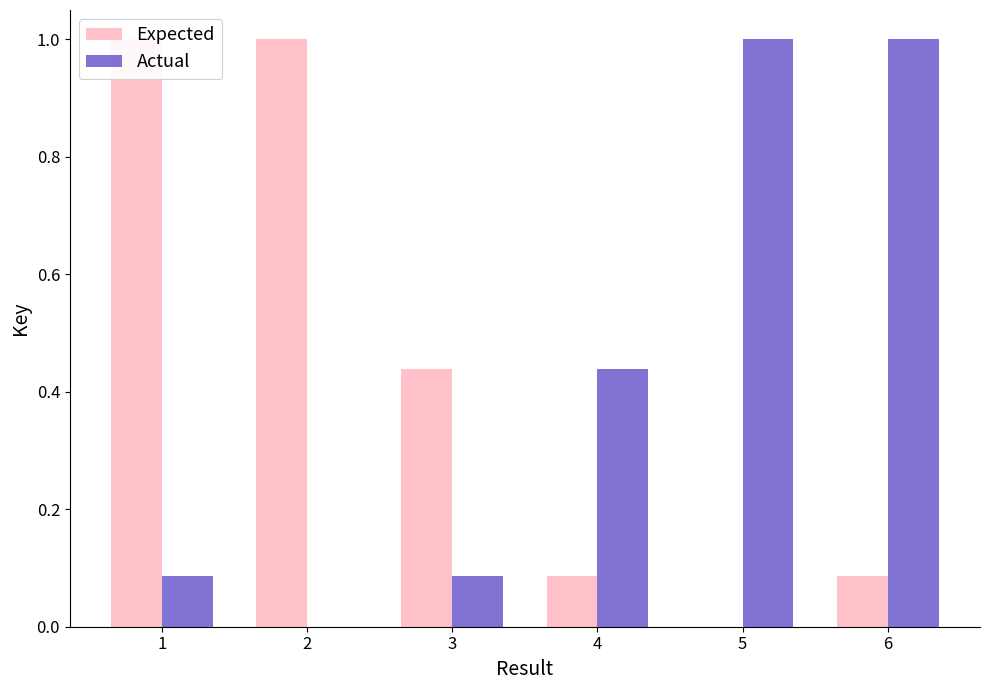

Is the value of Expected at 5 greater than the value of Actual at 6?

No